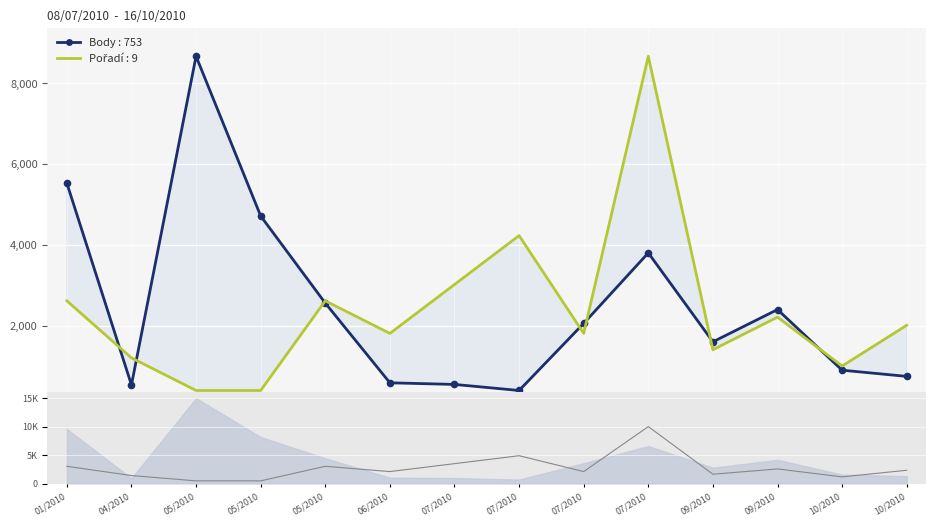

Which series changed the most between 07/2010 and 10/2010?

Pořadí (mini)